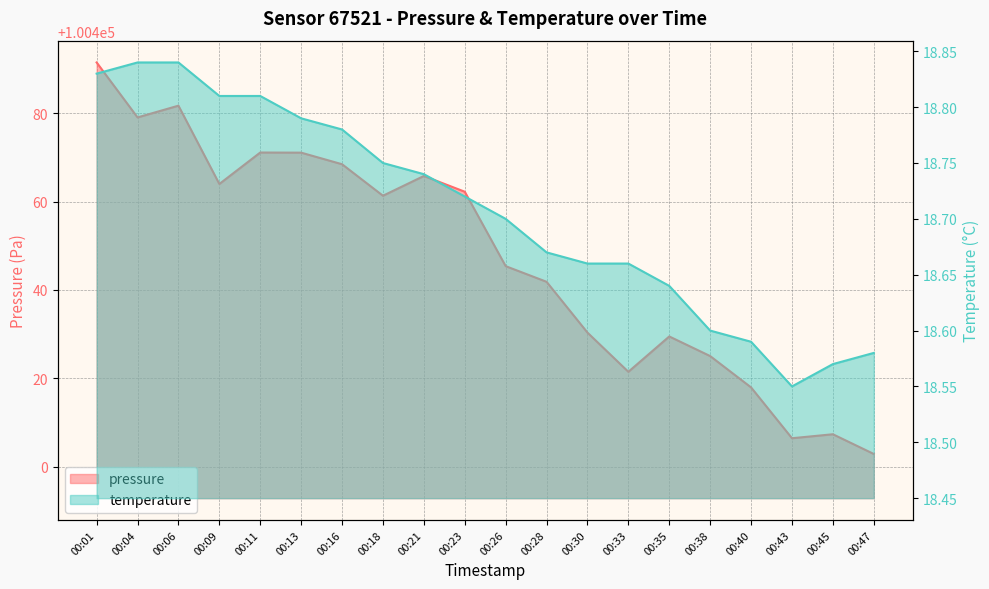

List the labels in order of temperature value, smallest first.

00:43, 00:45, 00:47, 00:40, 00:38, 00:35, 00:30, 00:33, 00:28, 00:26, 00:23, 00:21, 00:18, 00:16, 00:13, 00:09, 00:11, 00:01, 00:04, 00:06